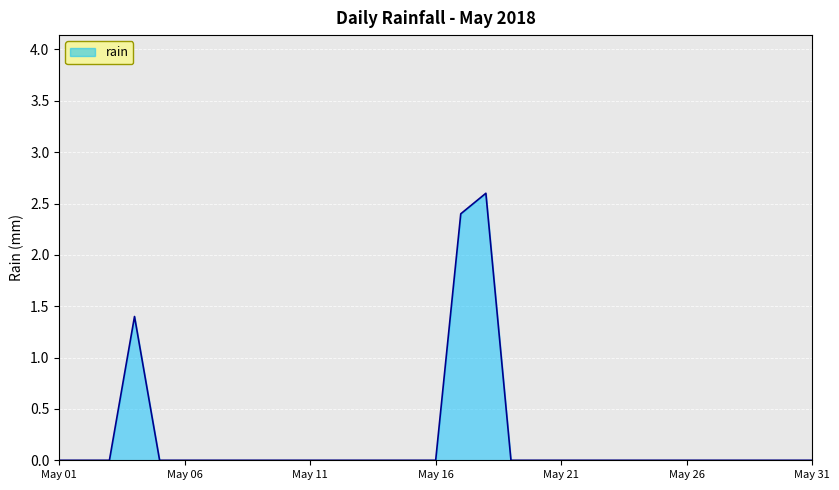

What is the maximum value shown in the chart?

2.6